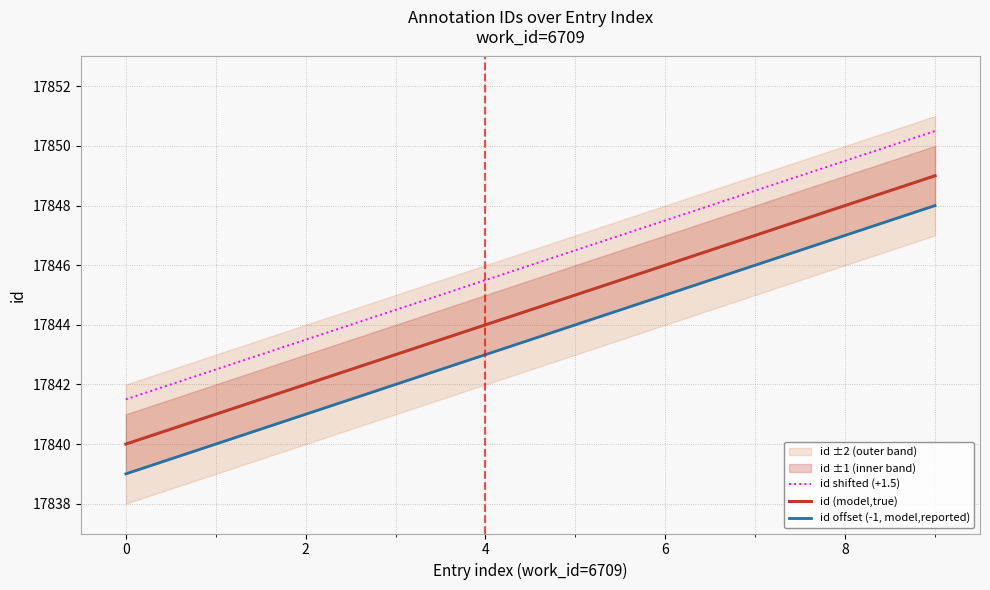

What is the spread (max minus min) of values at 9?

2.5